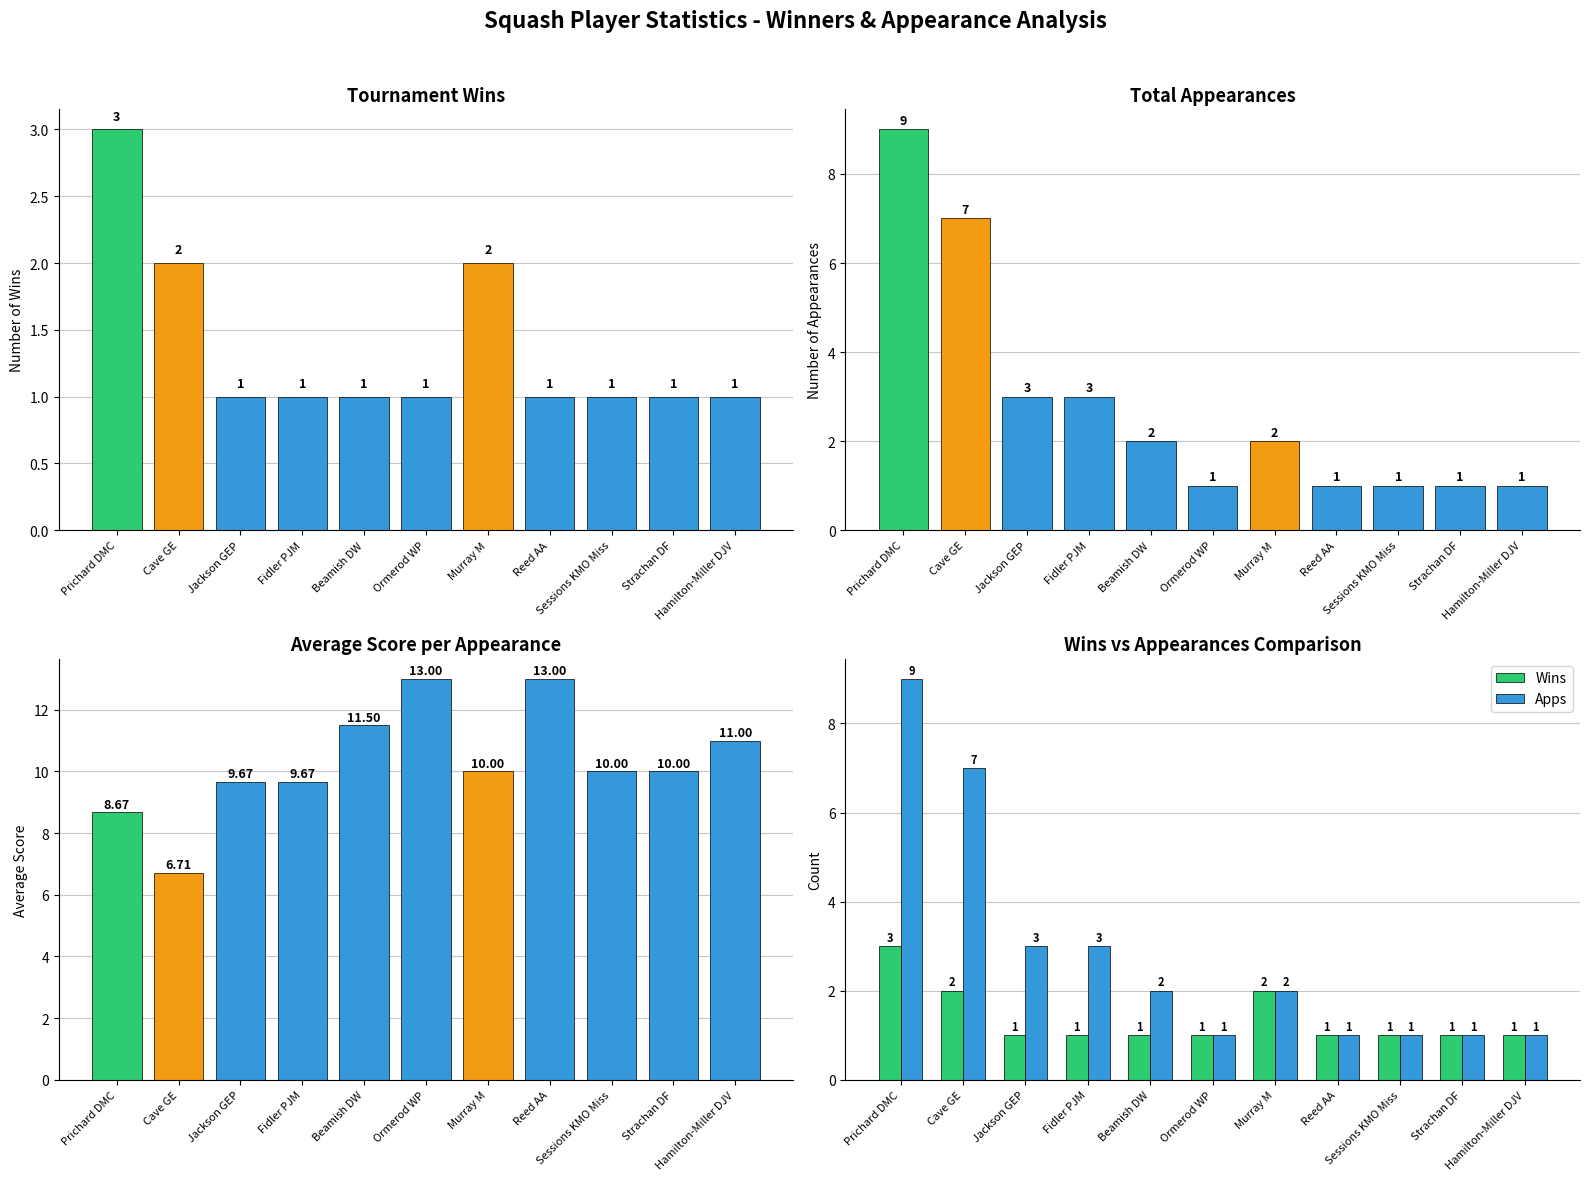

What is the label of the 2nd bar from the right?

Strachan DF